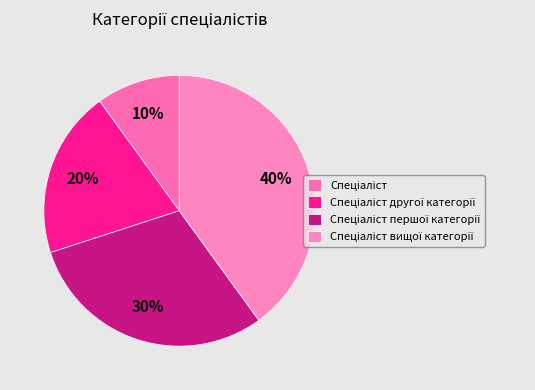

To the nearest percent, what is the average slice percentage?

25%